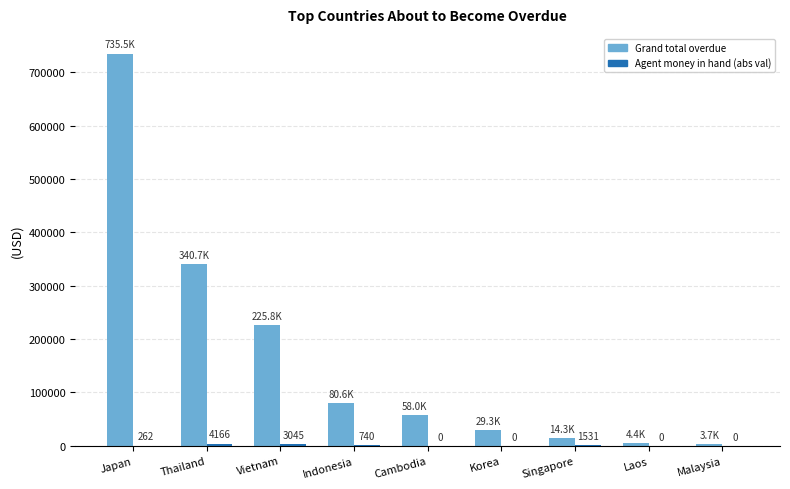

Which category has the highest value across all series?

Japan